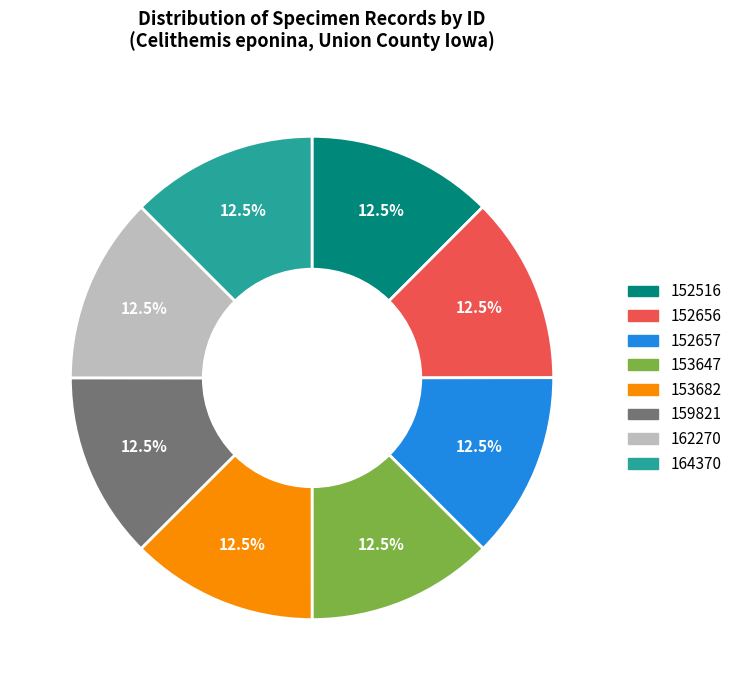

How many slices are in this pie chart?

8